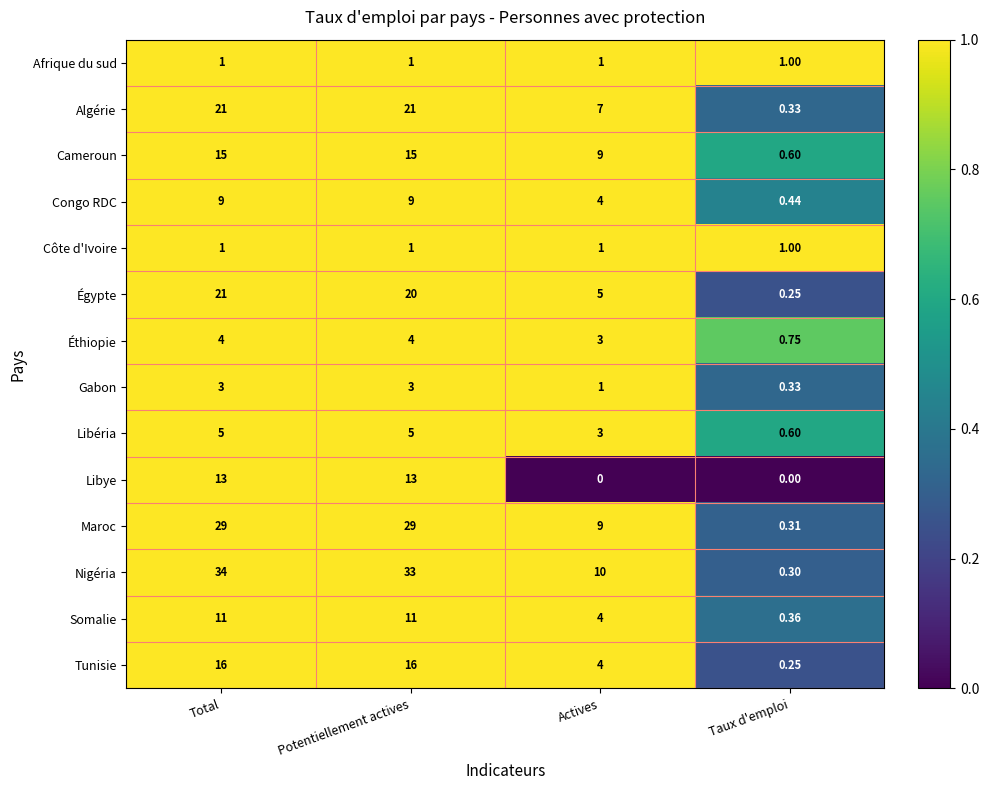

At which label is Nigéria closest to 17?

Actives